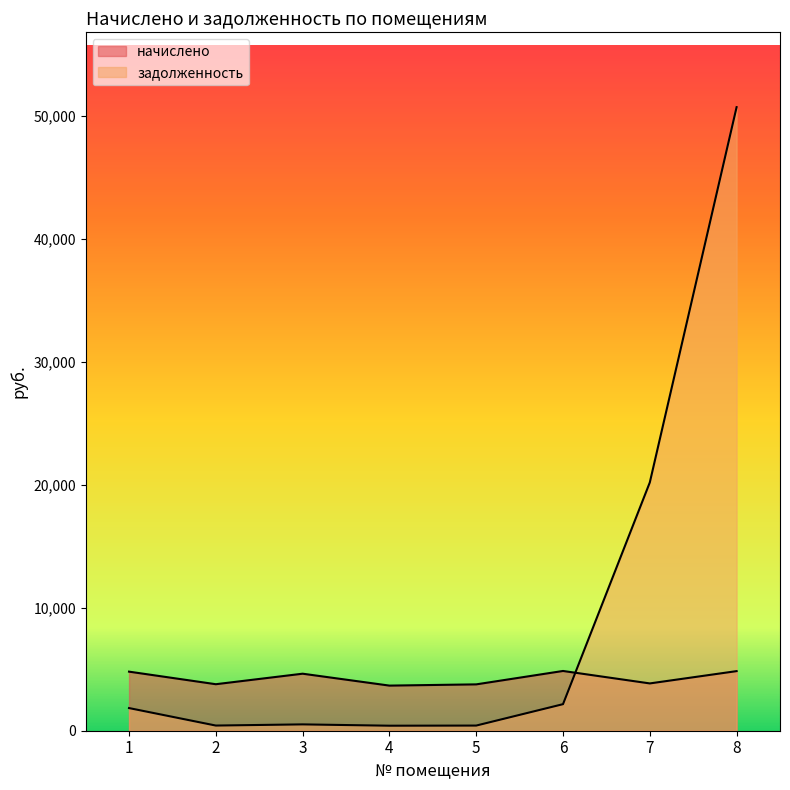

What is the sum of the начислено values at 5 and 4?

7437.7